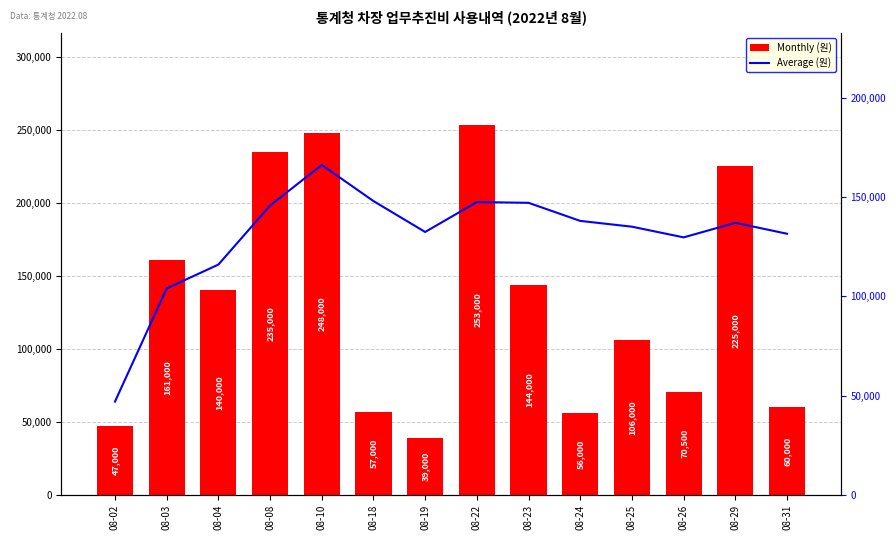

Which category has the highest value in the Average (원) series?

08-10